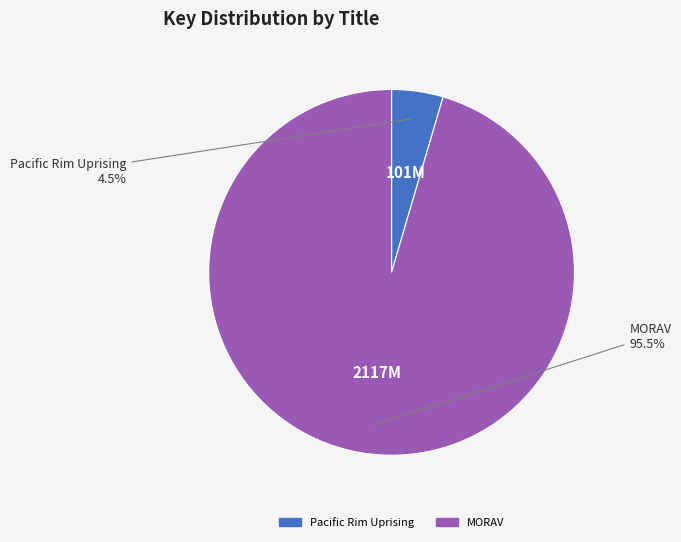

Is there any slice that represents more than half of the pie?

Yes